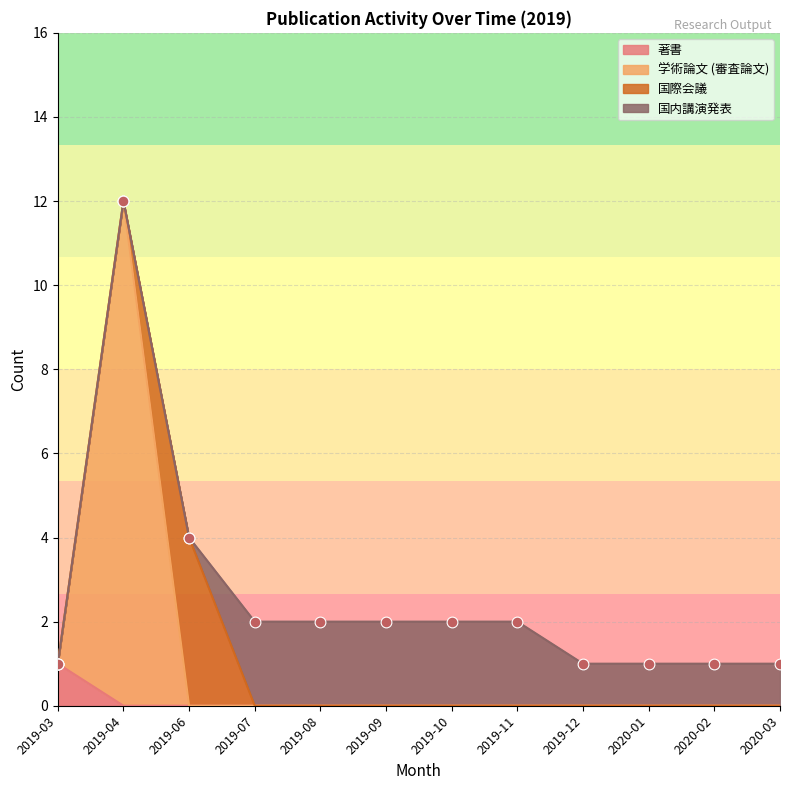

Is the value of 学術論文 (審査論文) at 2019-12 greater than the value of 著書 at 2020-02?

No